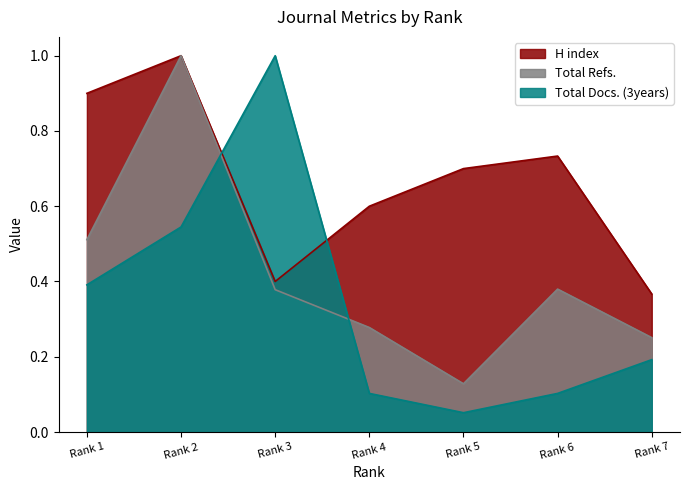

How many intersections are there between H index and Total Docs. (3years)?

2